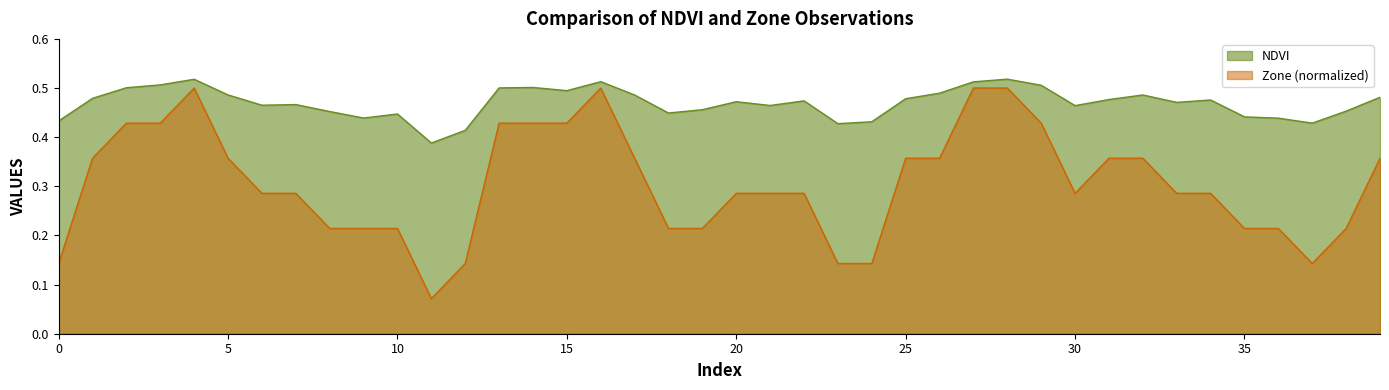

How many lines are shown in the chart?

2